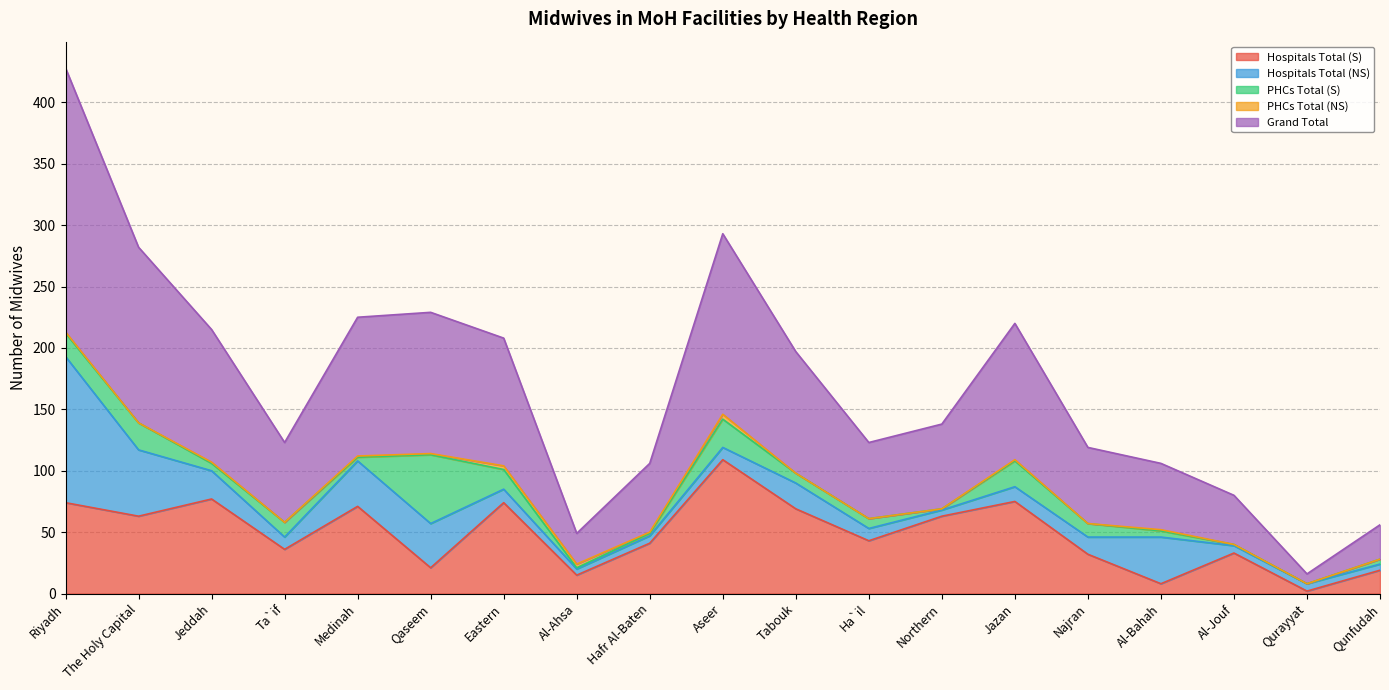

What is the label of the 3rd point from the left?

Jeddah